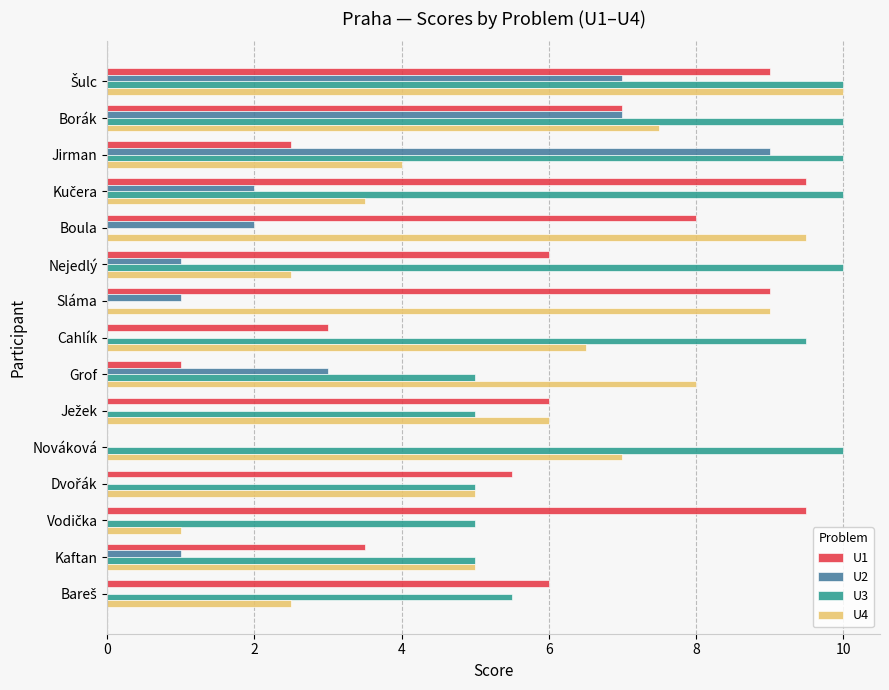

At which label is U1 closest to 4?

Kaftan